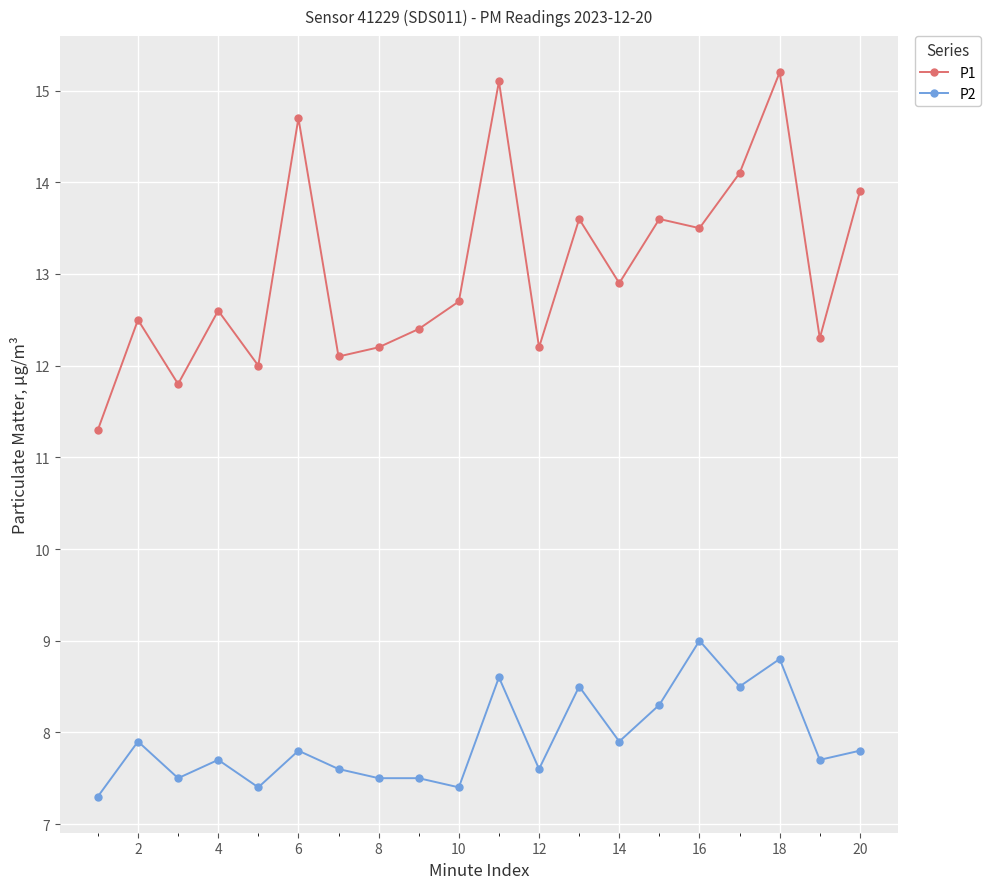

What is the sum of all P2 values?

158.3